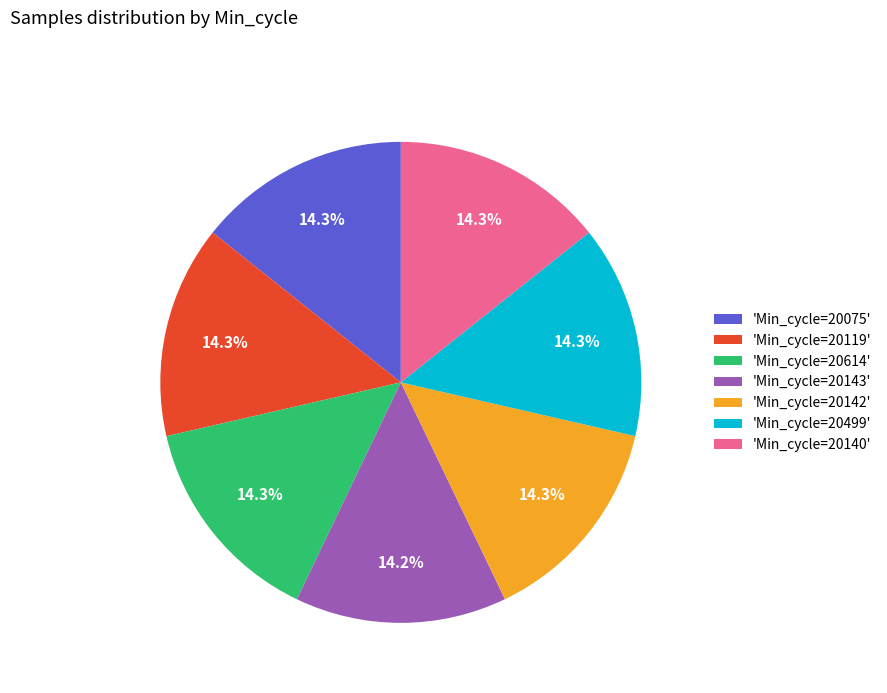

To the nearest percent, what is the average slice percentage?

14%